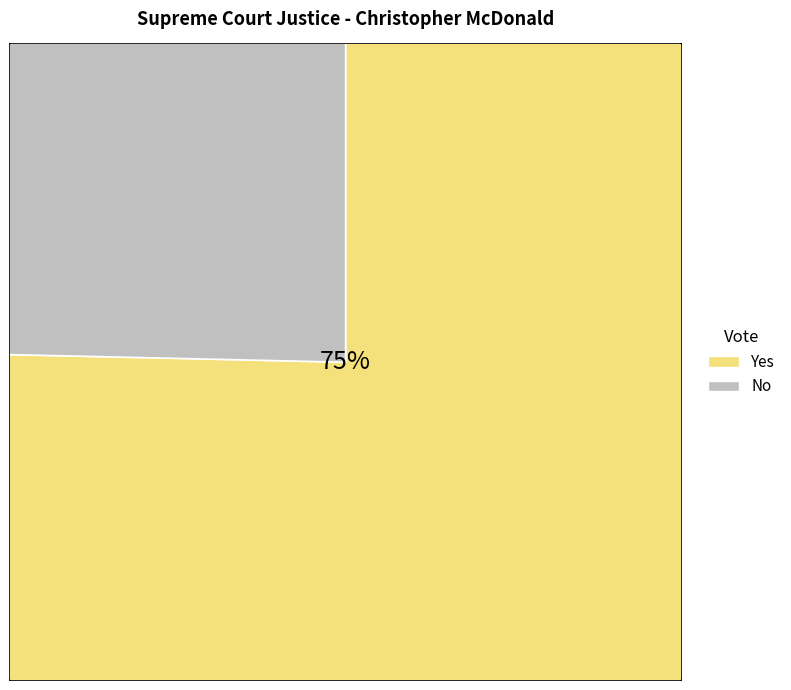

At Forest City Ward 2, list the series in order from largest to smallest.

Yes, No